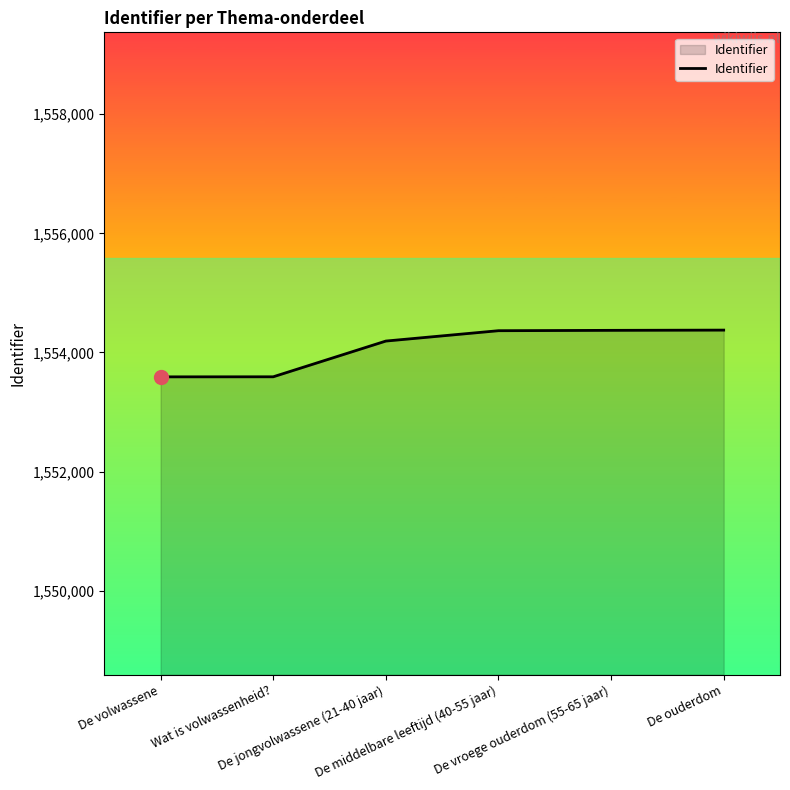

What is the maximum value shown in the chart?

1554376